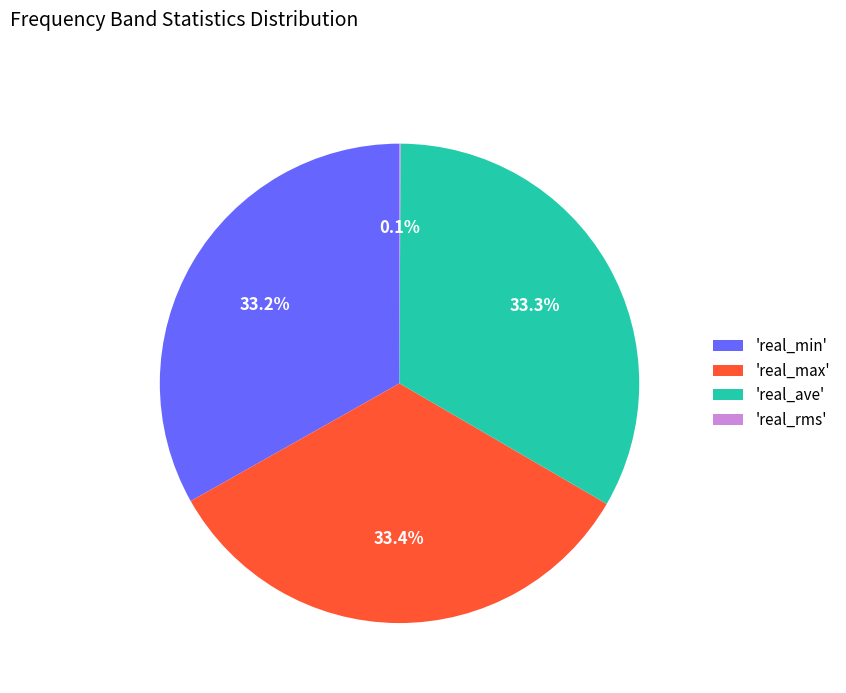

What is the ratio of the value at 'real_ave' to the value at 'real_min'?

1.0